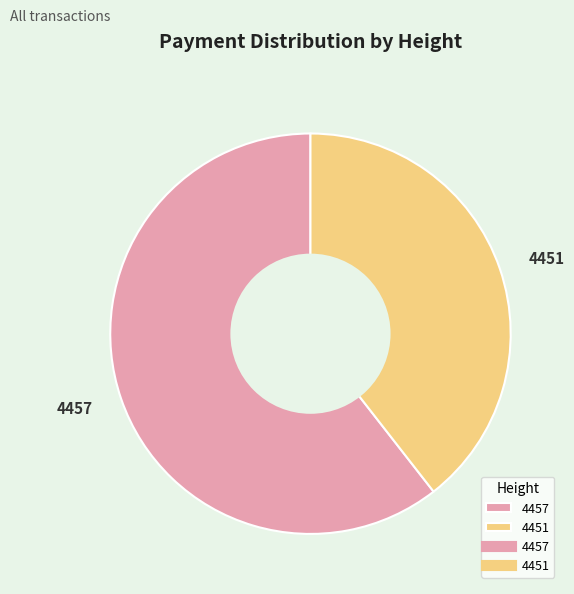

What is the largest slice in the pie chart?

4457